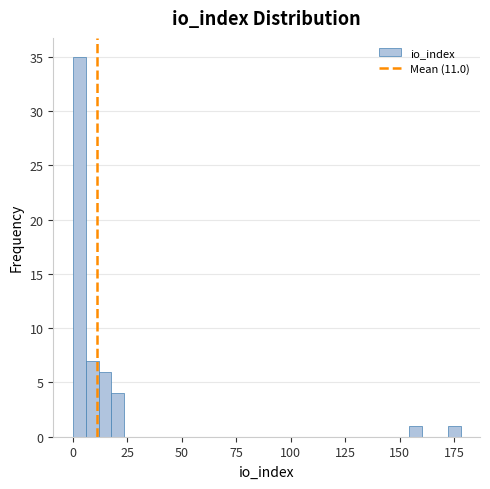

Around what value on the x-axis is the tallest bar? Give the approximate position of its centre, as read against the axis.

5